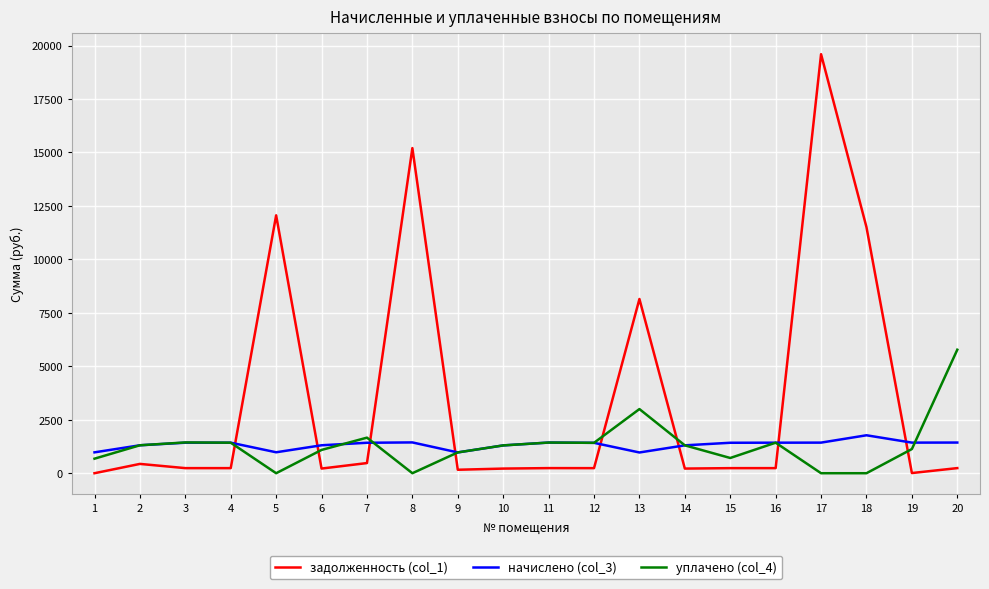

What is the difference between the maximum and minimum values in the задолженность (col_1) series?

19596.2